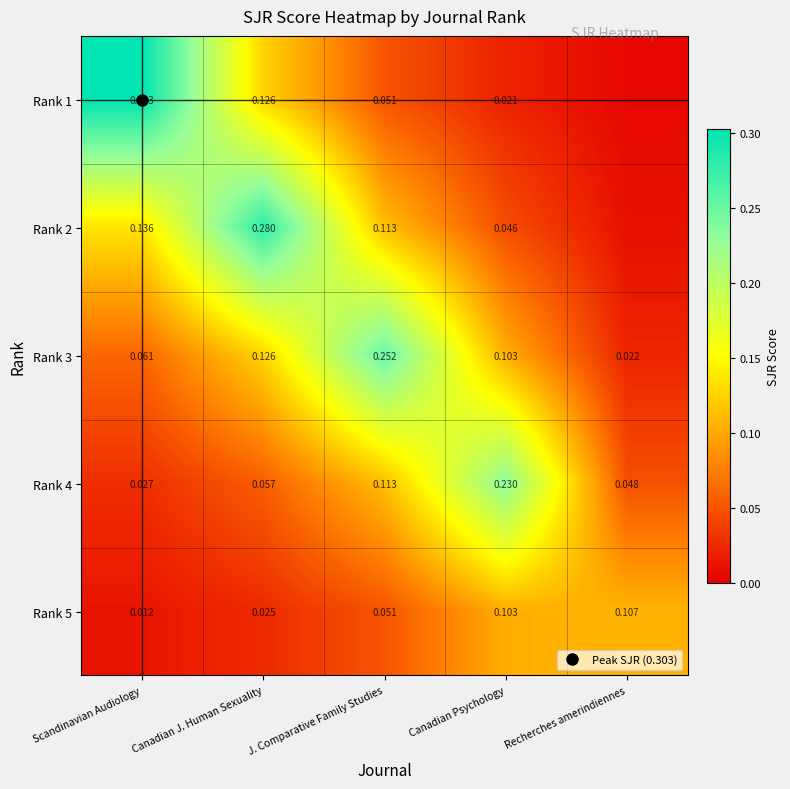

Which series has the largest total across all categories?

Rank 2